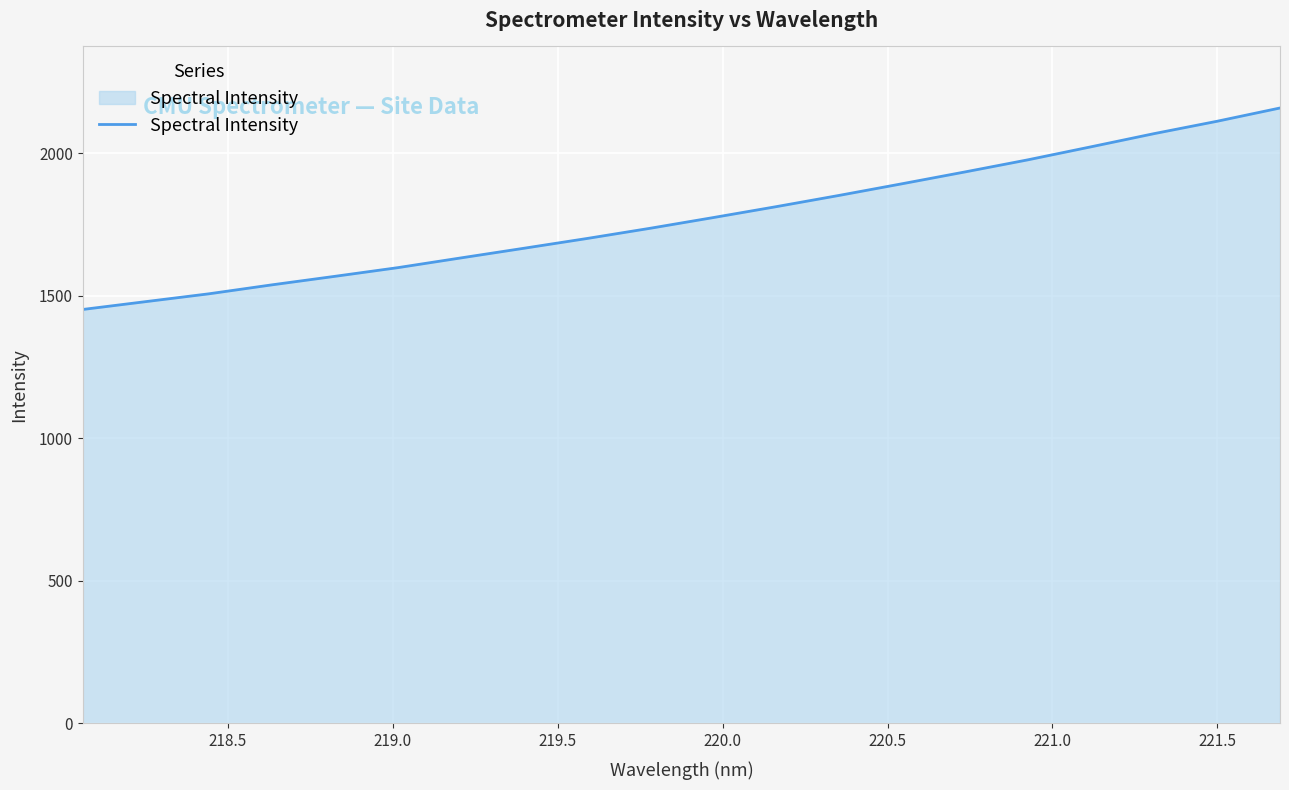

What is the maximum value shown in the chart?

2159.2